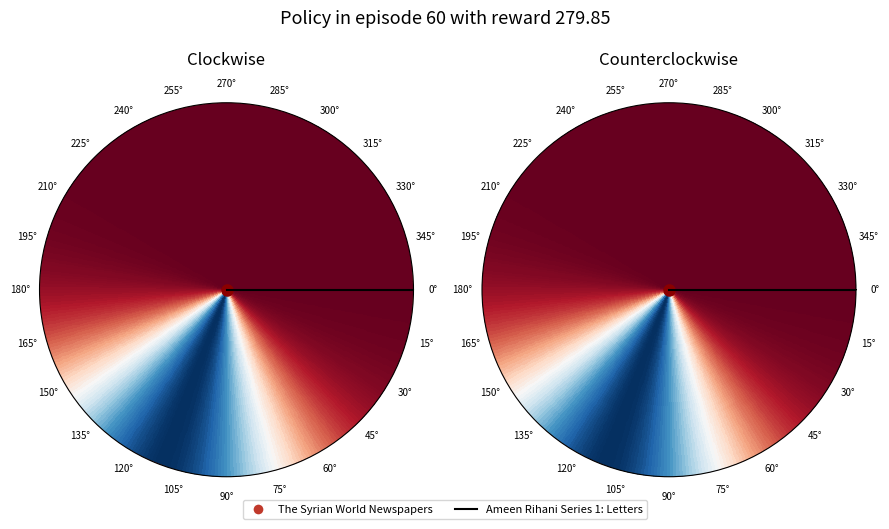

Approximately how many times larger is the value at Ameen Rihani Series 1: Letters compared to The Syrian World Newspapers?

1.2